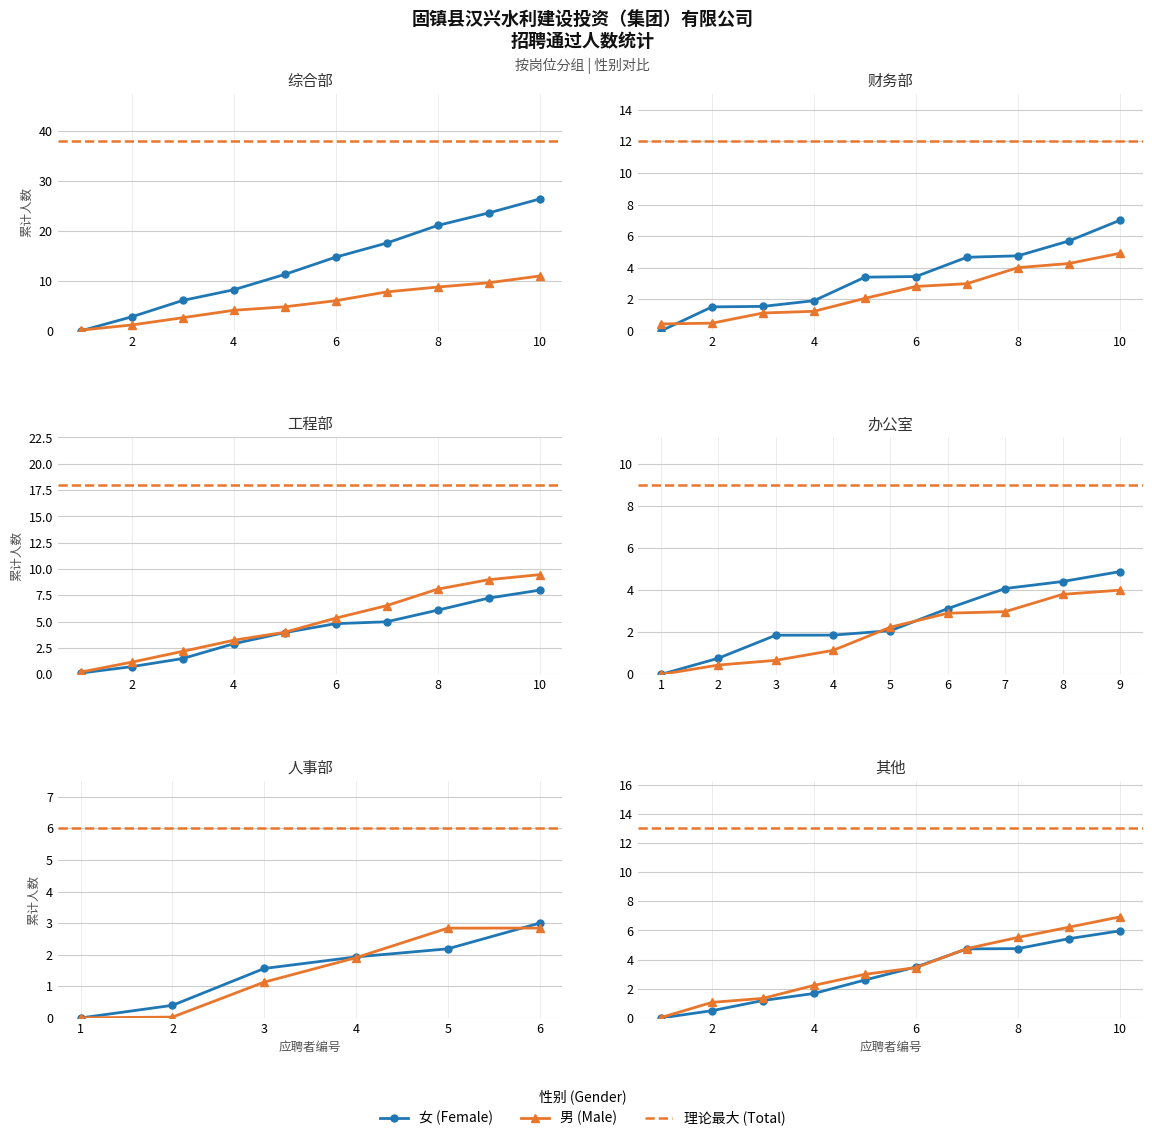

Which category has the lowest value across all series?

综合部_1